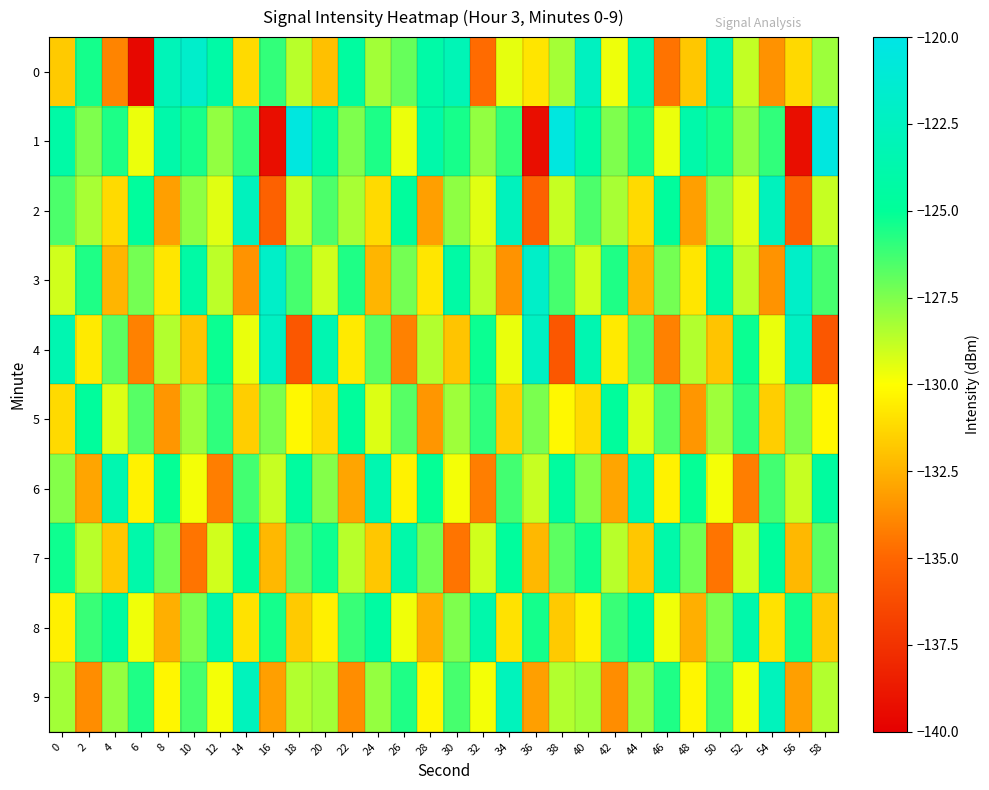

Which has a higher value, 12 or 38?

12